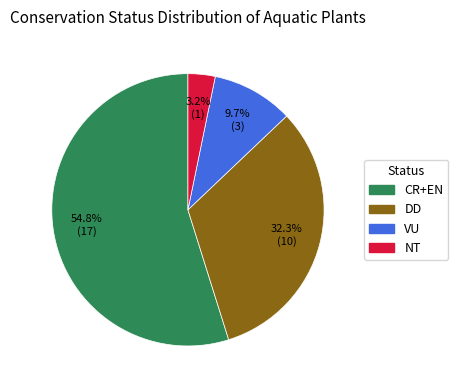

Which category accounts for the majority?

CR+EN